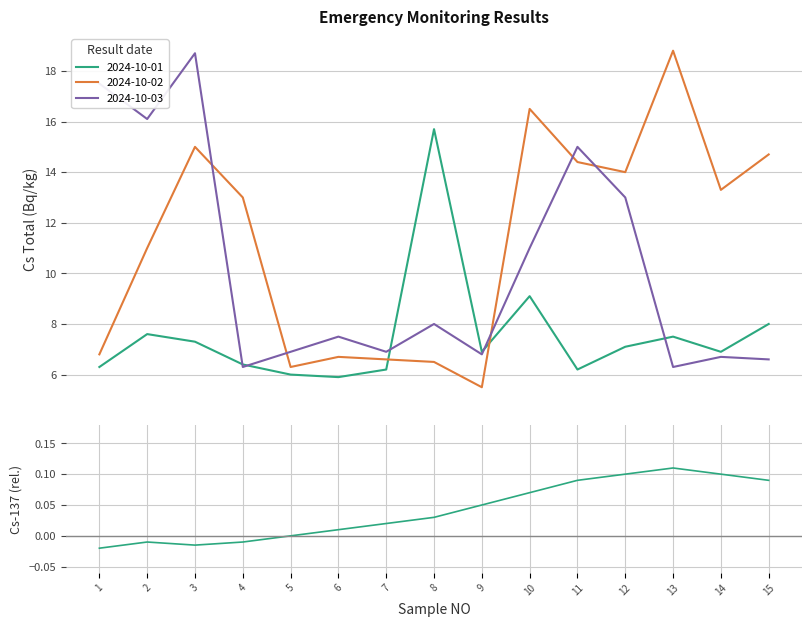

What is the maximum value for 2024-10-01?

15.7